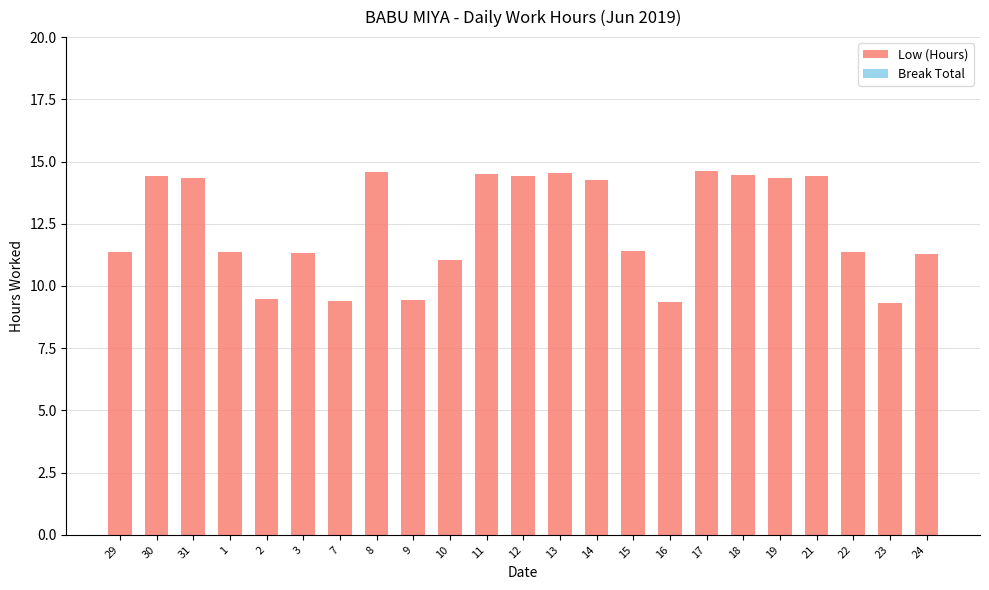

Count the number of data series in this chart.

1